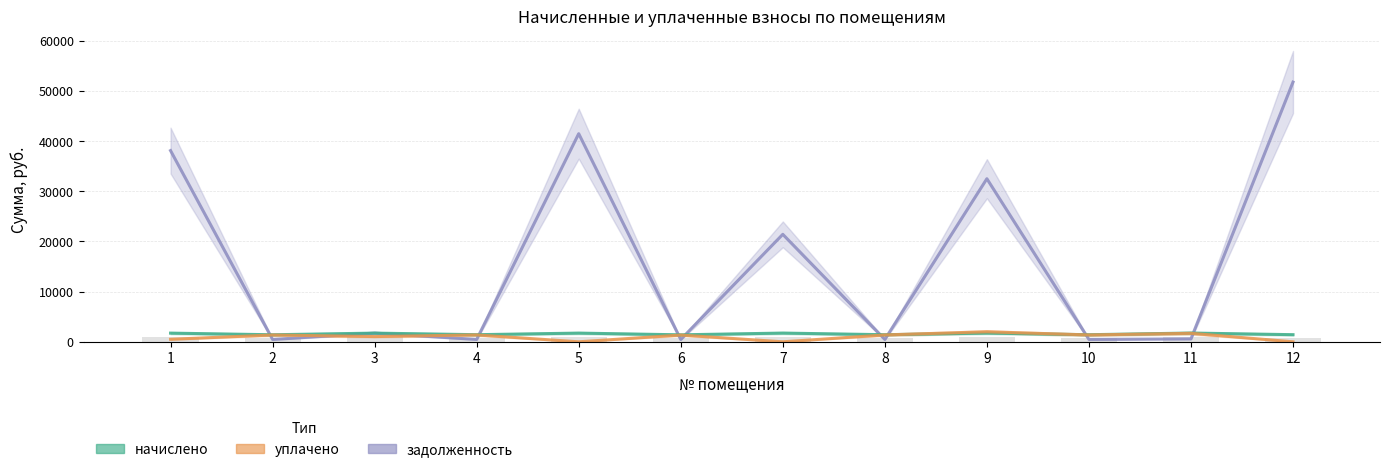

What value does the задолженность series have at 5?

41459.7